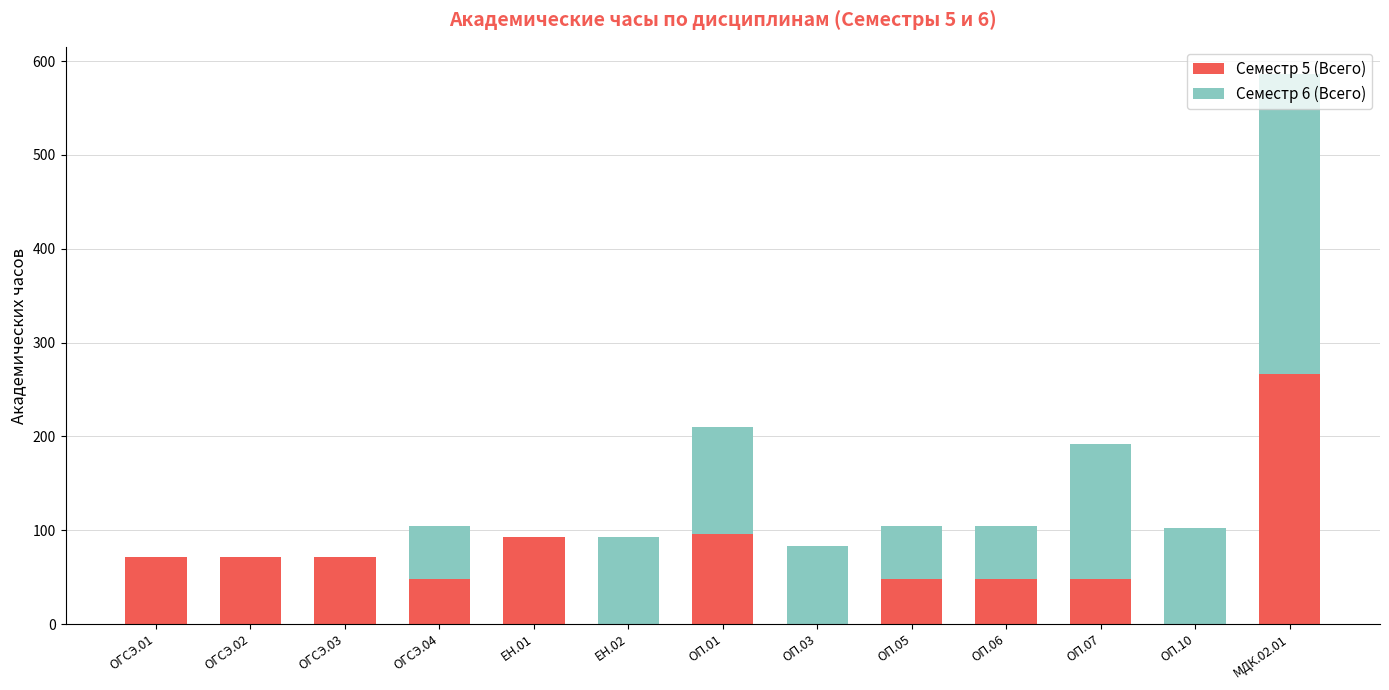

At which category is the sum across all series the highest?

МДК.02.01